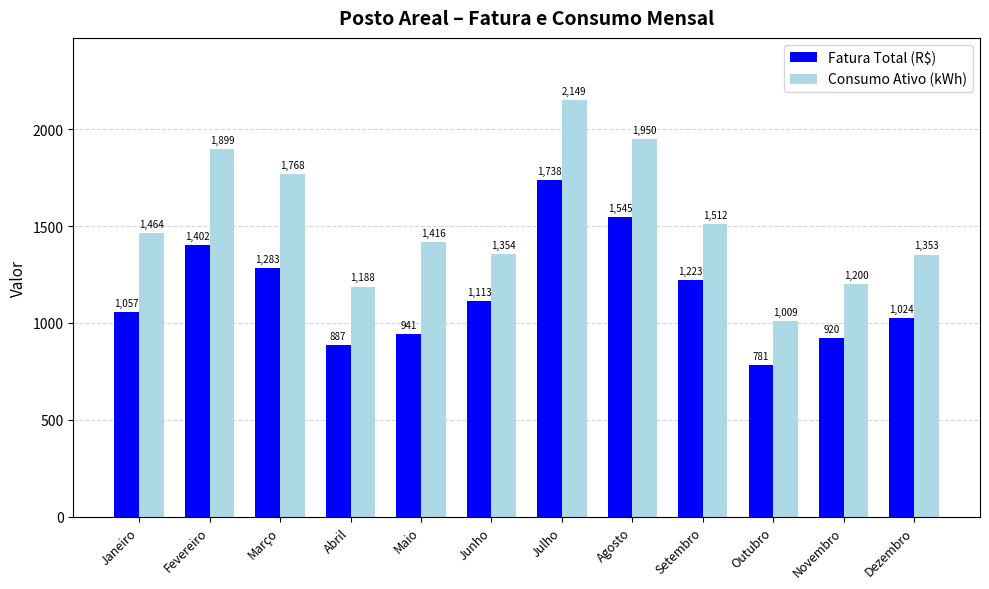

Rank the series at Novembro from highest to lowest value.

Consumo Ativo (kWh), Fatura Total (R$)